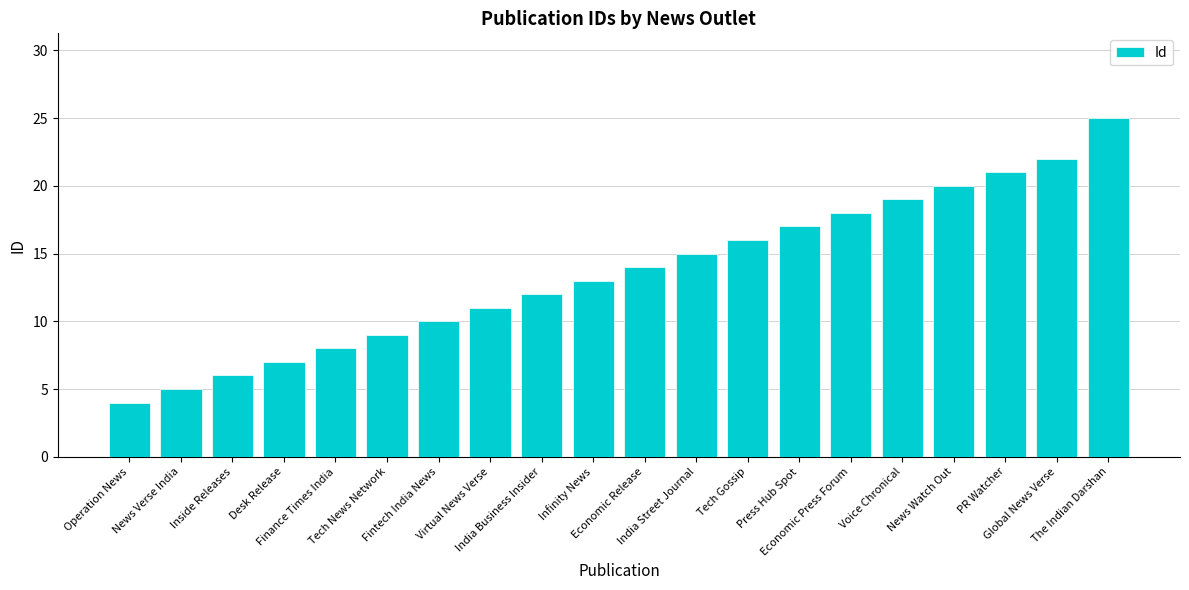

Is it true that the value at Operation News is 6?

False